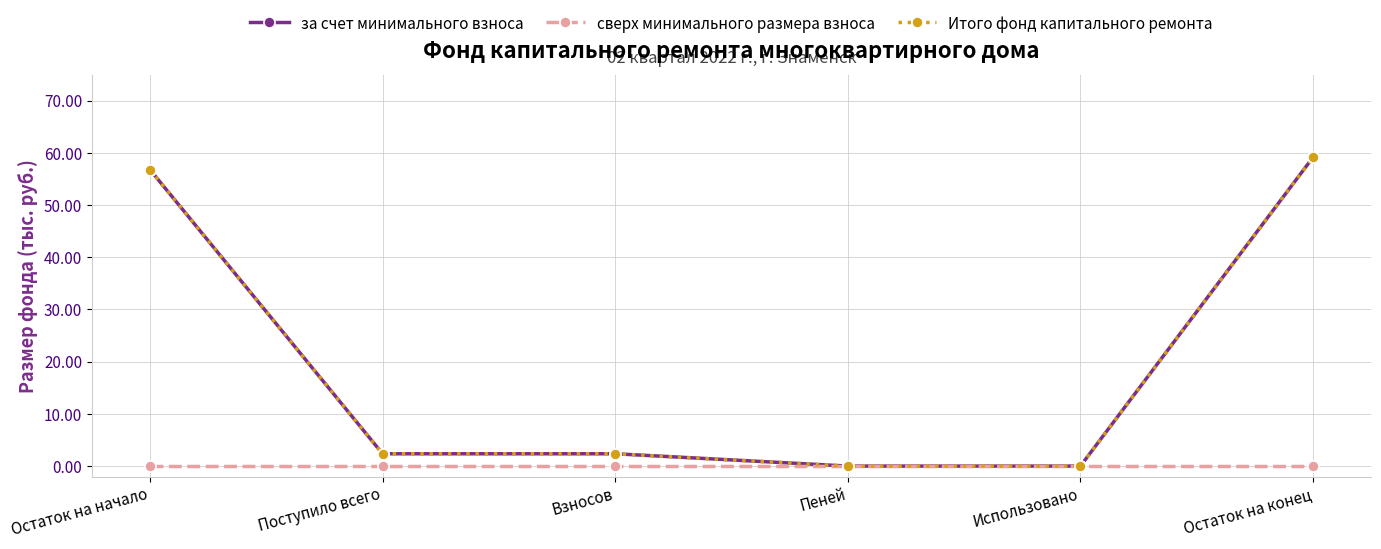

What is the difference between the Итого фонд капитального ремонта values at Остаток на конец and Остаток на начало?

2.4